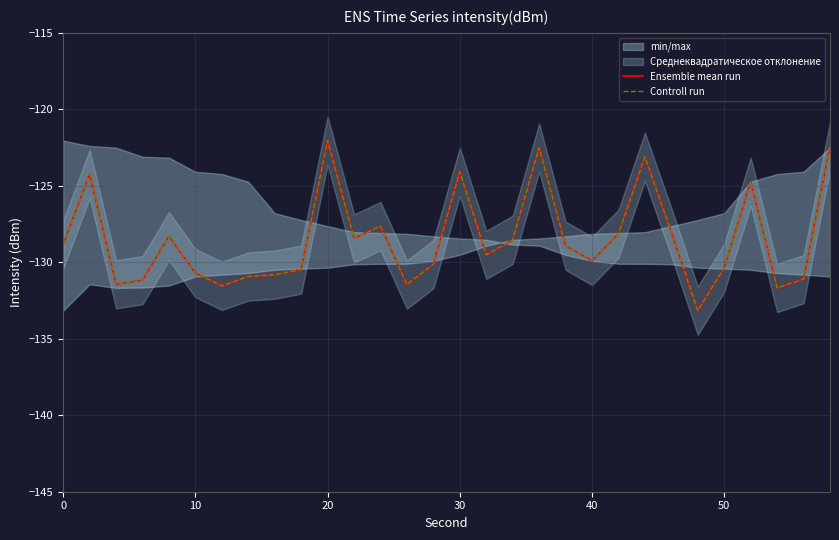

Rank the series at 20 from lowest to highest value.

Ensemble mean run, Controll run